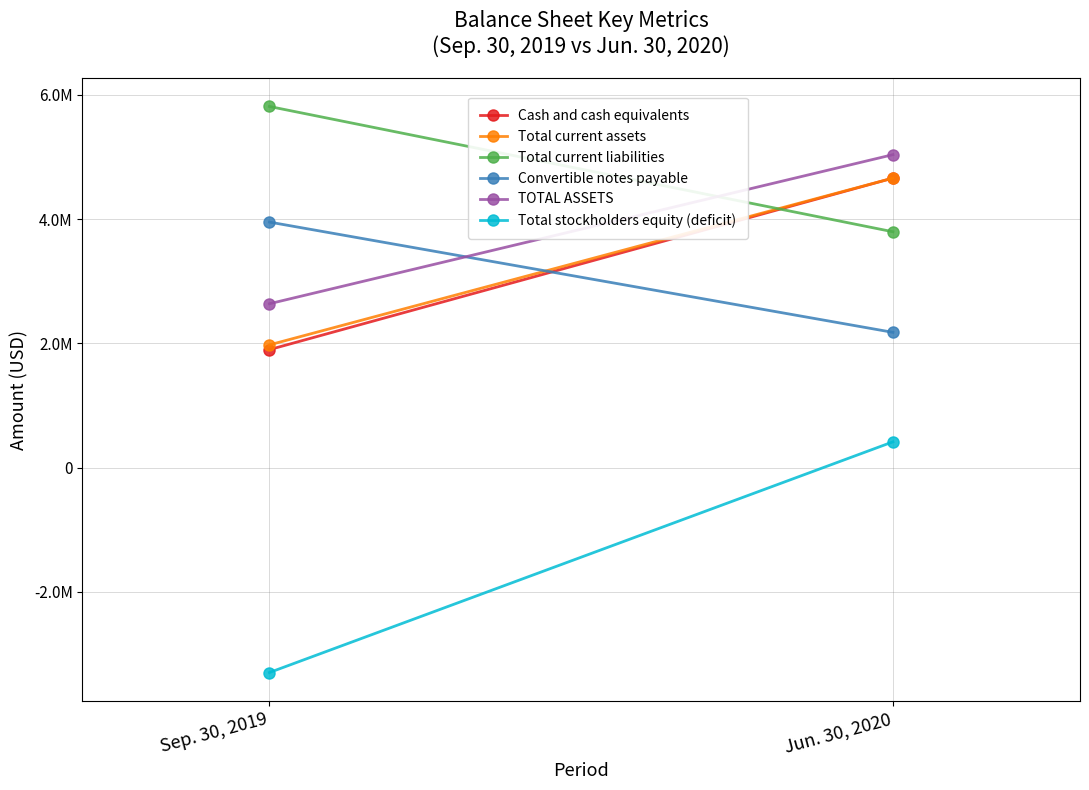

At Jun. 30, 2020, list the series in order from largest to smallest.

TOTAL ASSETS, Cash and cash equivalents, Total current assets, Total current liabilities, Convertible notes payable, Total stockholders equity (deficit)